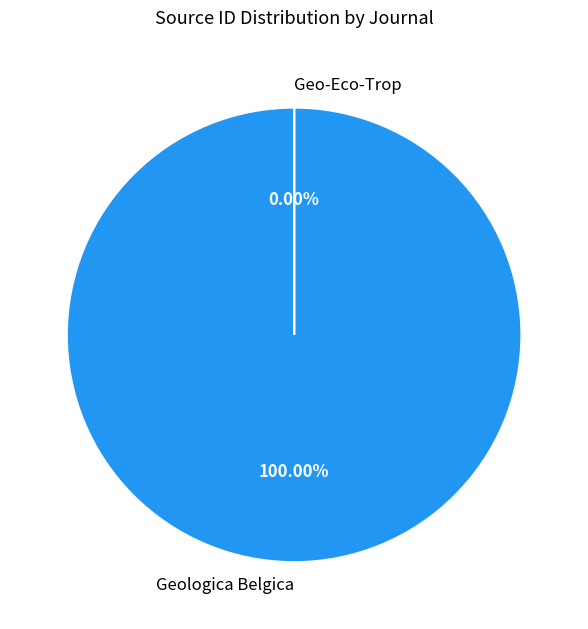

Is there a majority slice in this chart?

Yes